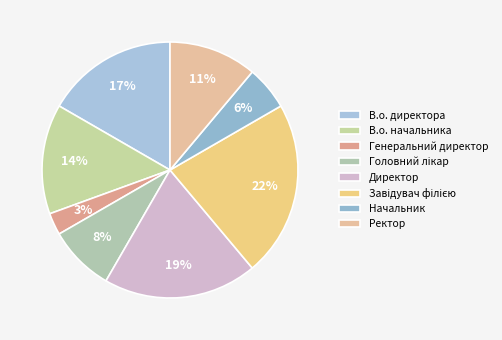

Between Завідувач філією and В.о. директора, which is larger?

Завідувач філією